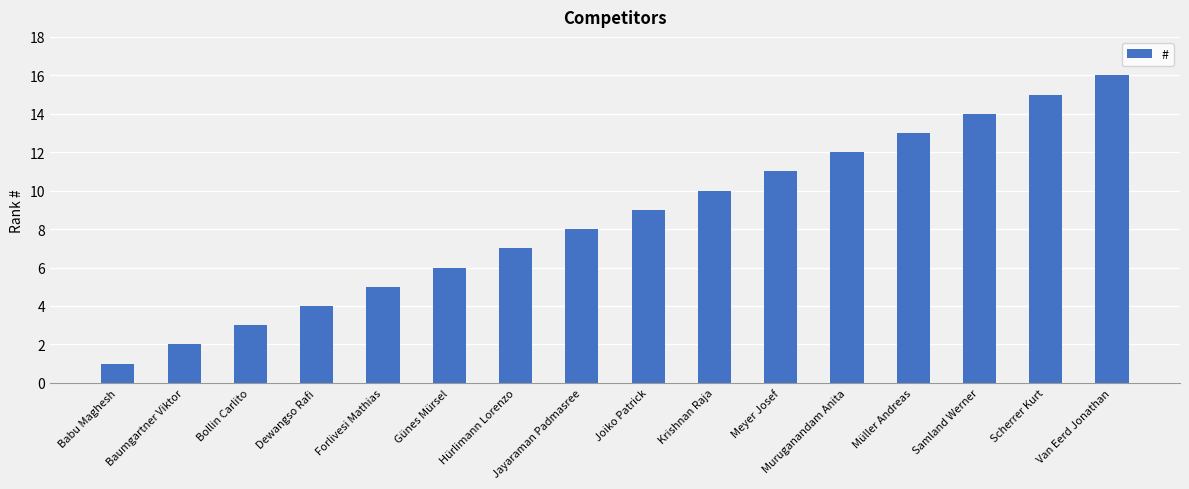

What is the difference between the values at Scherrer Kurt and Muruganandam Anita?

3